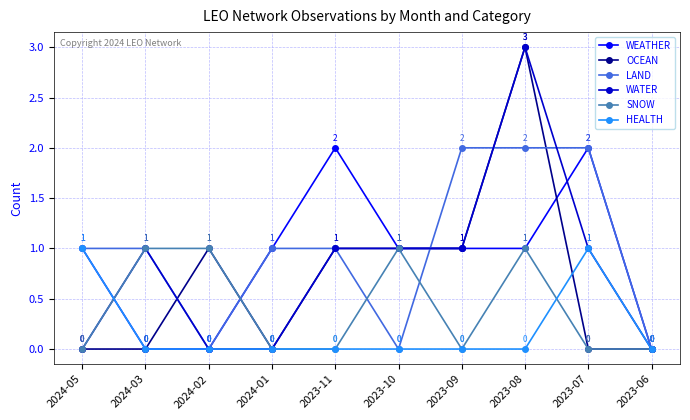

Reading left to right, list all the values displayed in this chart.

WEATHER: 2024-05=1	2024-03=0	2024-02=0	2024-01=1	2023-11=2	2023-10=1	2023-09=1	2023-08=1	2023-07=2	2023-06=0
OCEAN: 2024-05=0	2024-03=0	2024-02=1	2024-01=0	2023-11=1	2023-10=1	2023-09=1	2023-08=3	2023-07=0	2023-06=0
LAND: 2024-05=1	2024-03=1	2024-02=0	2024-01=1	2023-11=1	2023-10=0	2023-09=2	2023-08=2	2023-07=2	2023-06=0
WATER: 2024-05=0	2024-03=1	2024-02=0	2024-01=0	2023-11=1	2023-10=1	2023-09=1	2023-08=3	2023-07=1	2023-06=0
SNOW: 2024-05=0	2024-03=1	2024-02=1	2024-01=0	2023-11=0	2023-10=1	2023-09=0	2023-08=1	2023-07=0	2023-06=0
HEALTH: 2024-05=1	2024-03=0	2024-02=0	2024-01=0	2023-11=0	2023-10=0	2023-09=0	2023-08=0	2023-07=1	2023-06=0